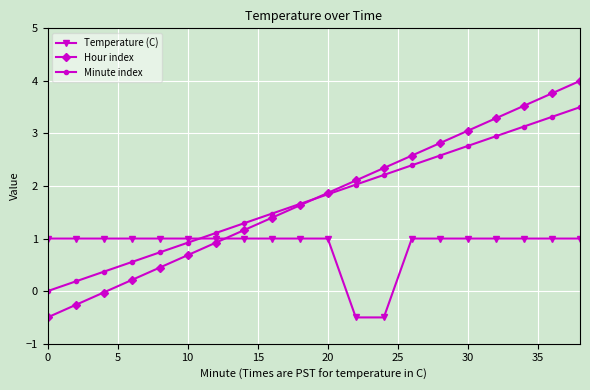

How many times do Hour index and Temperature (C) cross each other?

1